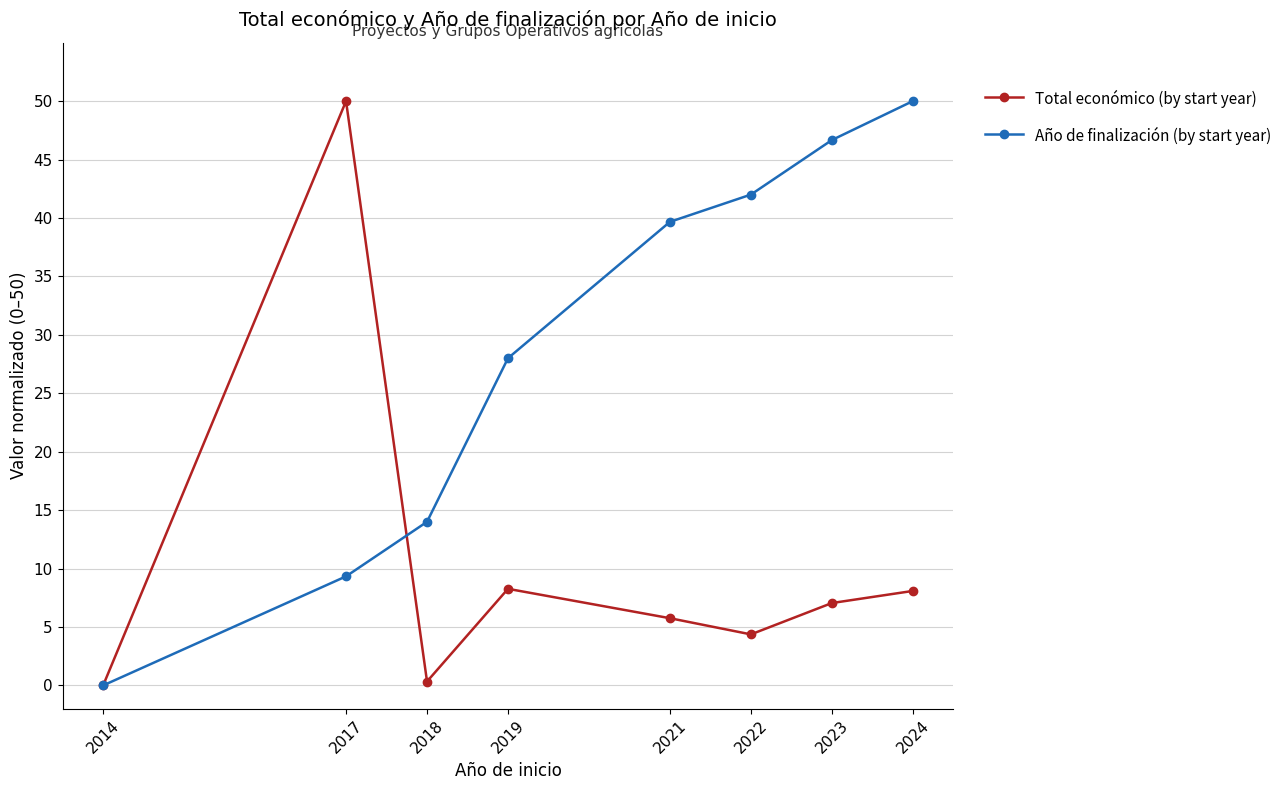

Which category has the highest value in the Total económico (by start year) series?

2017